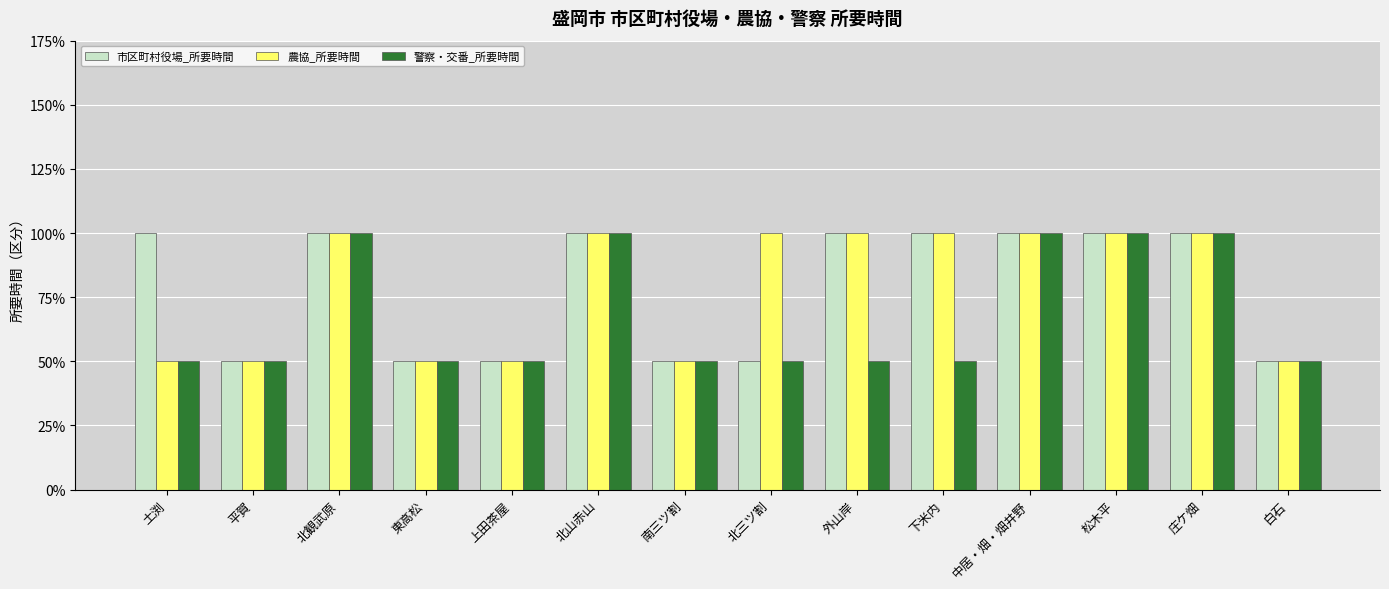

Which series has the largest total across all categories?

市区町村役場_所要時間